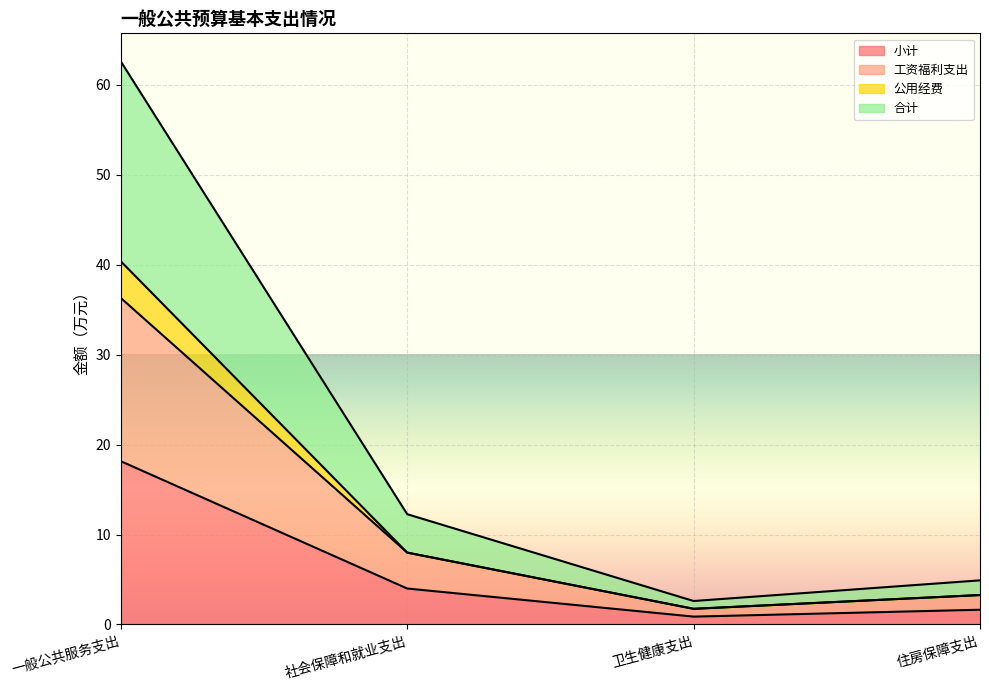

True or false: 工资福利支出 and 合计 cross at least once.

False